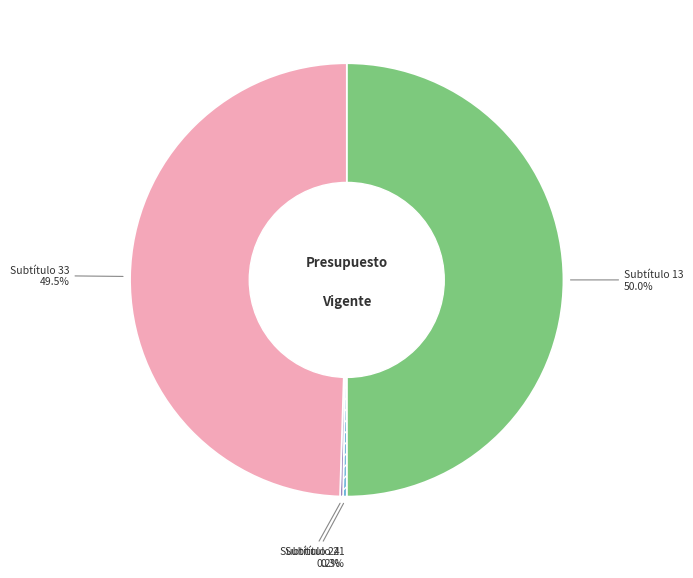

Is Subtítulo 33 49.5% the majority of the pie?

No